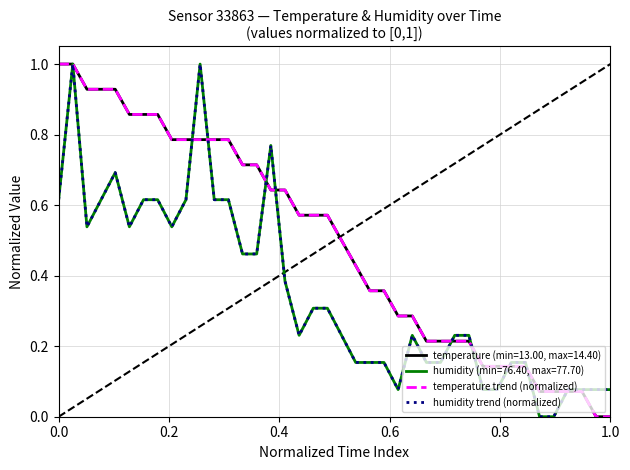

Does the chart have visible grid lines?

Yes